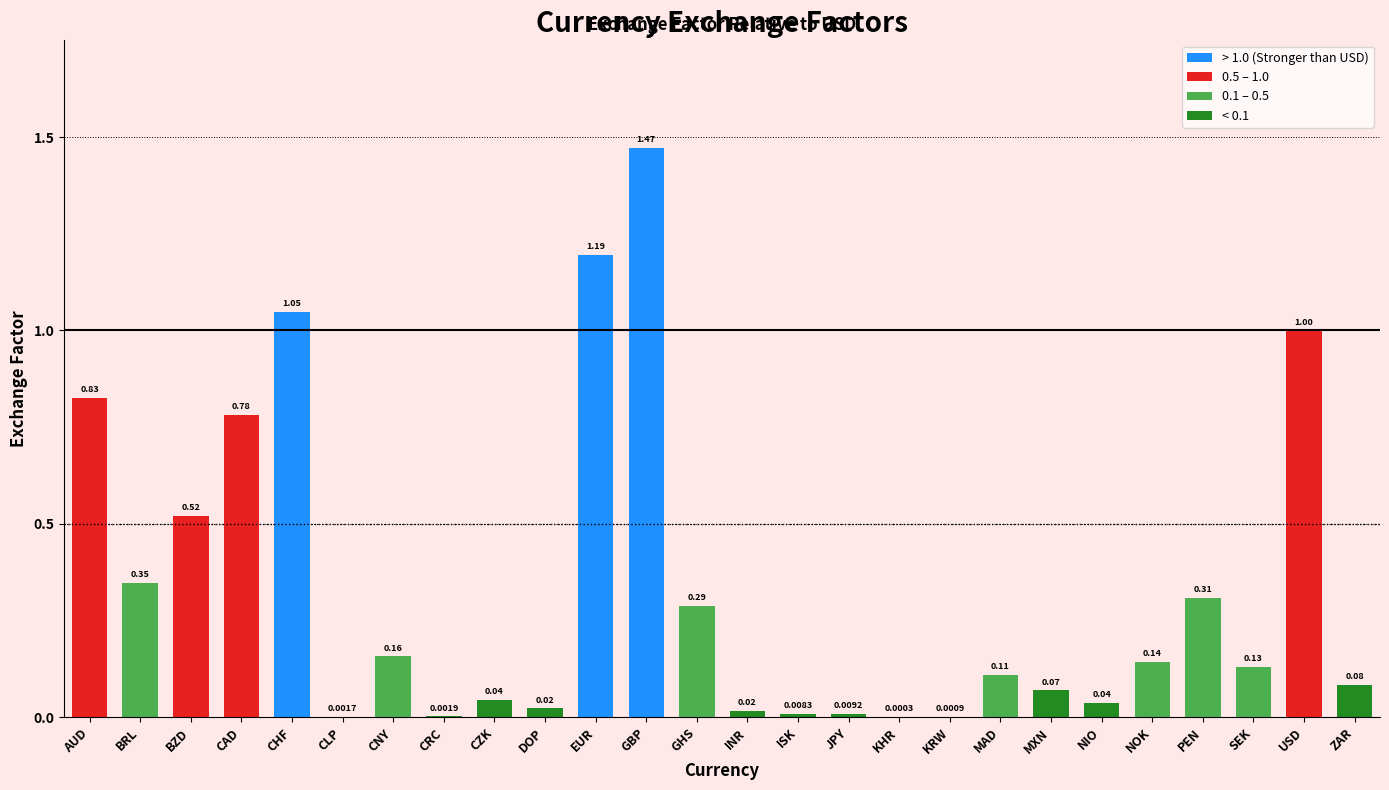

The value at CHF is 1.0. True or false?

True